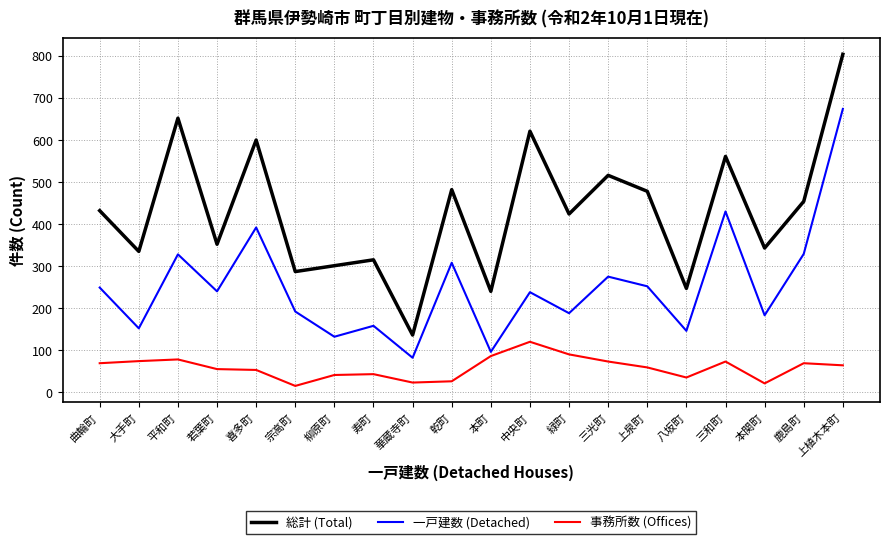

What is the total value across all series at 本関町?

547